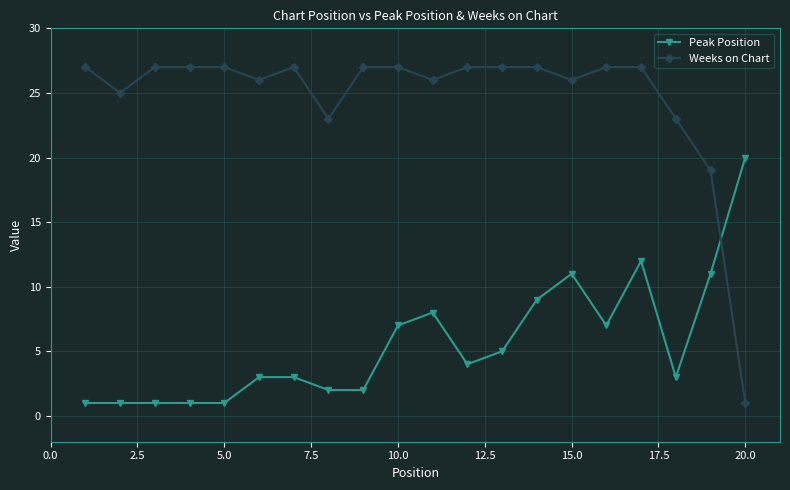

True or false: Weeks on Chart and Peak Position intersect in this chart.

True